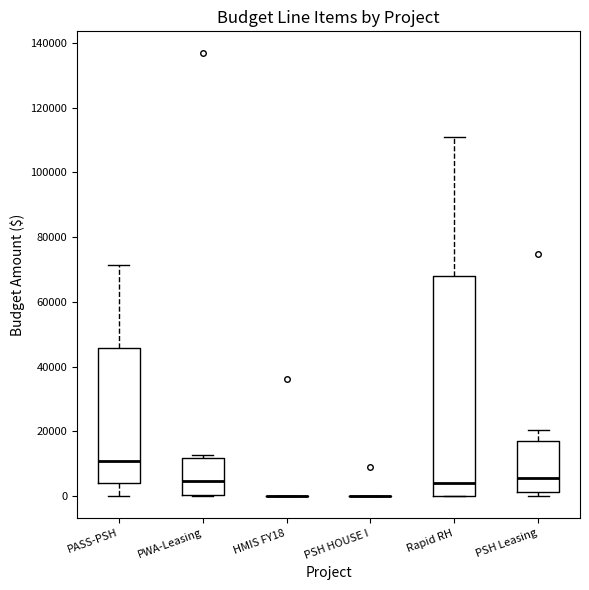

Reading left to right, transcribe this box plot: for each box, give where its median line is, the range the box spans, and where its two whiskers end, as read against the y-axis. The values are not printed on the chart, so give them approximately, as read against the axis.

PASS-PSH: median 10000, box 4000 to 46000, whiskers 0 to 72000
PWA-Leasing: median 4000, box 0 to 12000, whiskers 0 to 12000 (just above the box's upper edge)
HMIS FY18: box collapsed to a line at 0, whiskers 0 to 0
PSH HOUSE I: box collapsed to a line at 0, whiskers 0 to 0
Rapid RH: median 4000, box 0 to 68000, whiskers 0 to 110000
PSH Leasing: median 6000, box 2000 to 16000, whiskers 0 to 20000